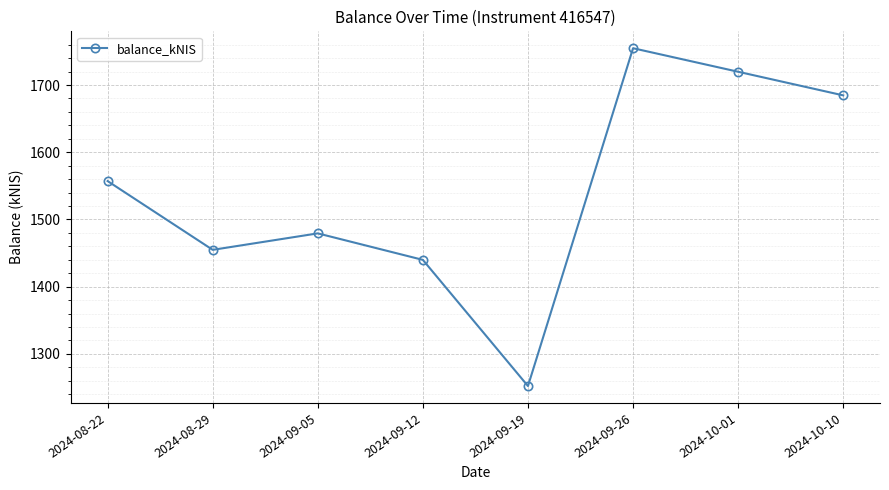

Between 2024-09-05 and 2024-09-12, which is larger?

2024-09-05